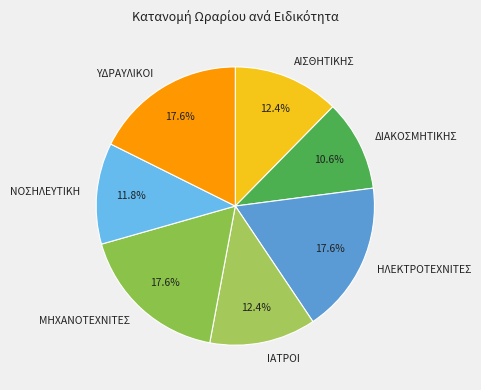

Which has a higher value, ΙΑΤΡΟΙ or ΔΙΑΚΟΣΜΗΤΙΚΗΣ?

ΙΑΤΡΟΙ